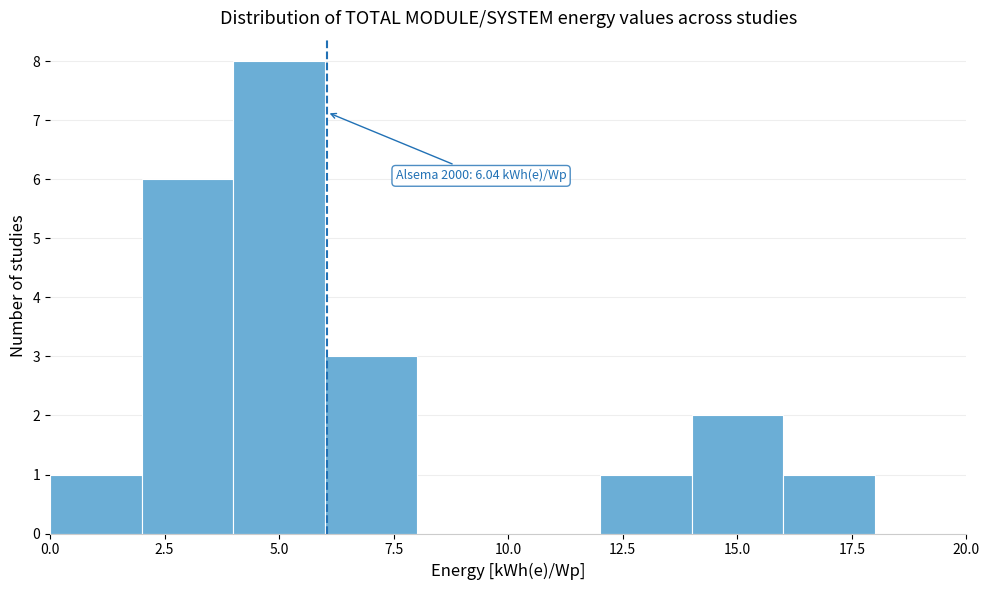

Which range on the x-axis has the tallest bar?

4 to 6